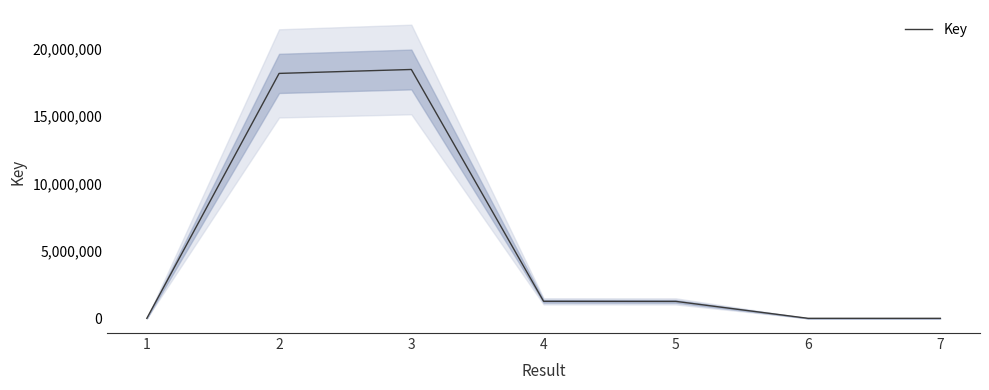

What is the value of the 4th point from the left?

1265082